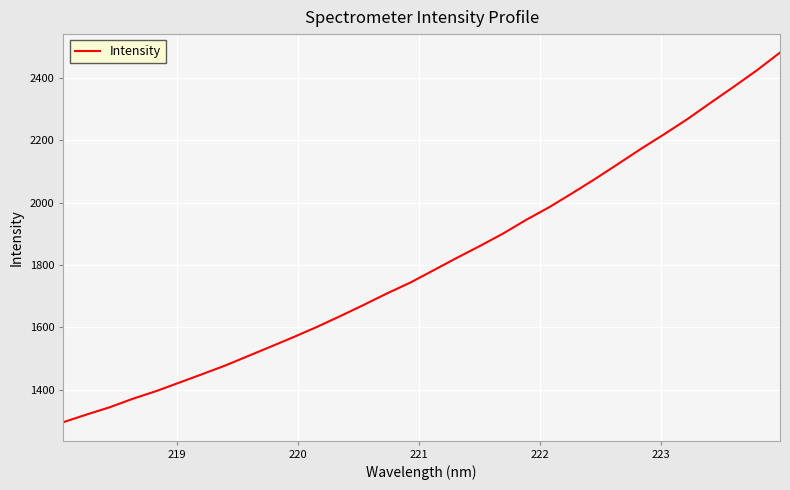

Does the chart have visible grid lines?

Yes